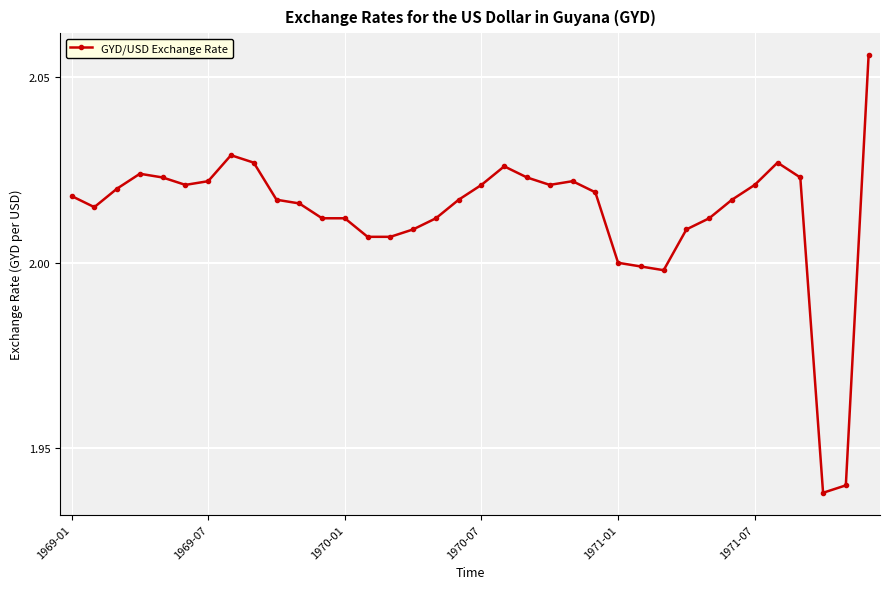

What is the difference between the maximum and minimum values?

0.1